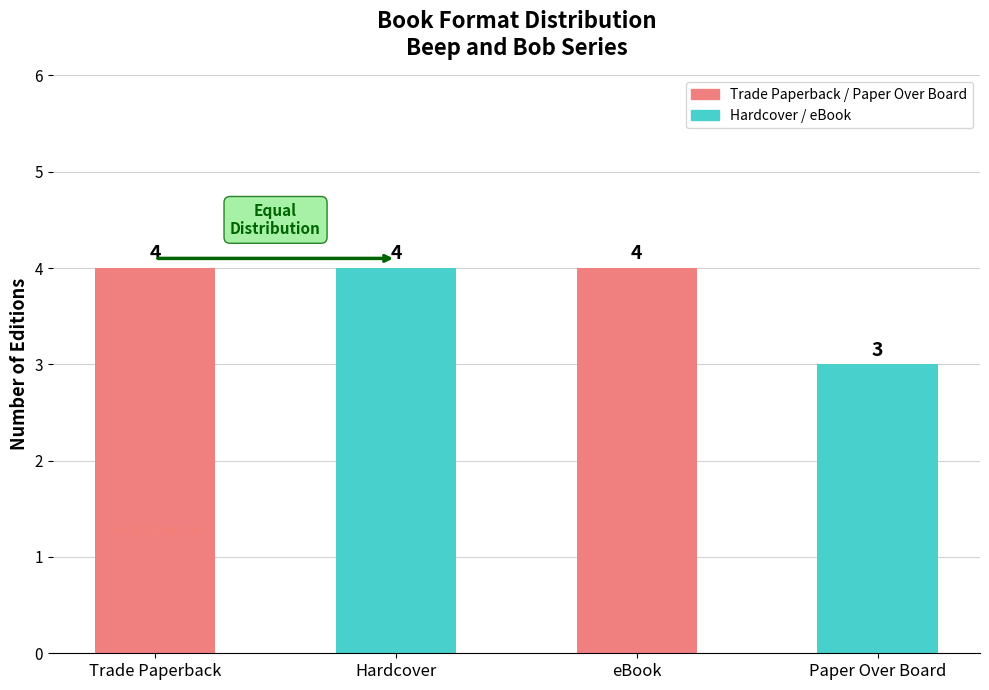

Does the chart contain stacked bars?

No